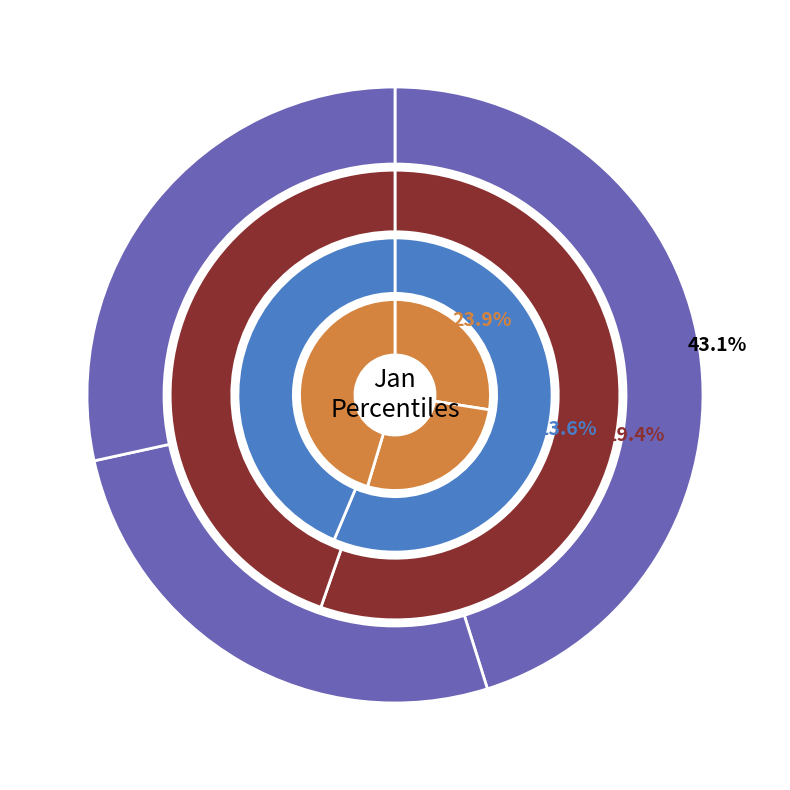

Which has a higher value, pct05 or pct35?

pct05